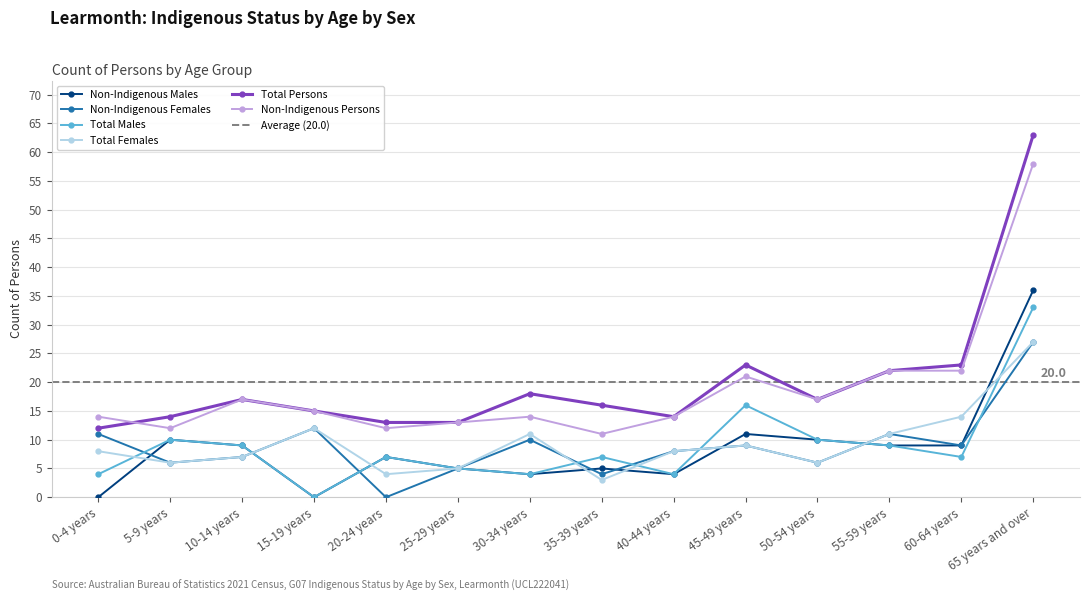

How many data points in Total Males are above 7?

6